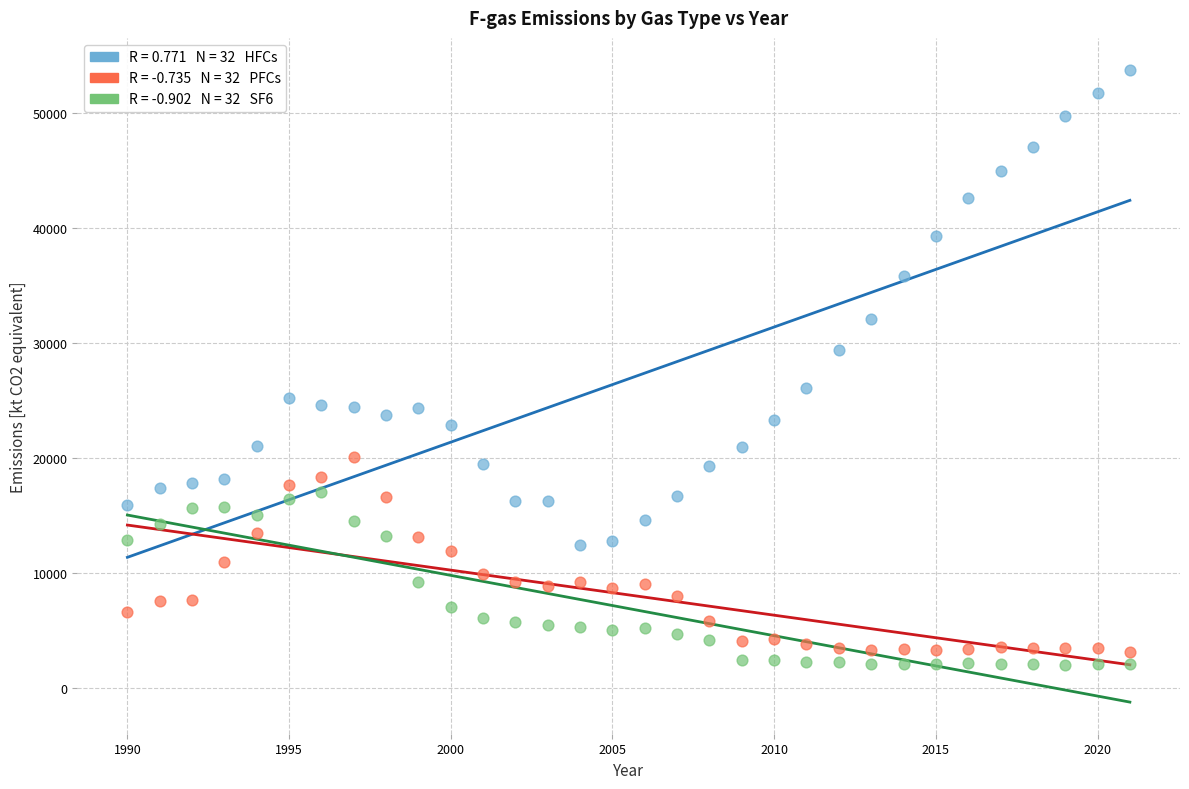

Across all data points, what is the range of Y values (max minus min)?

51800.6